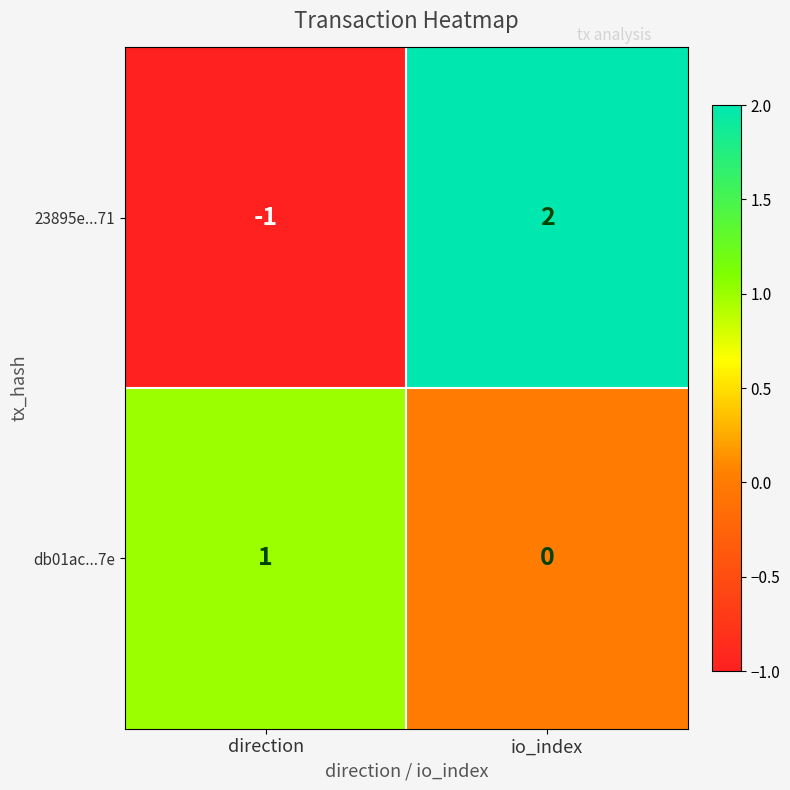

How many distinct data groups are displayed?

2